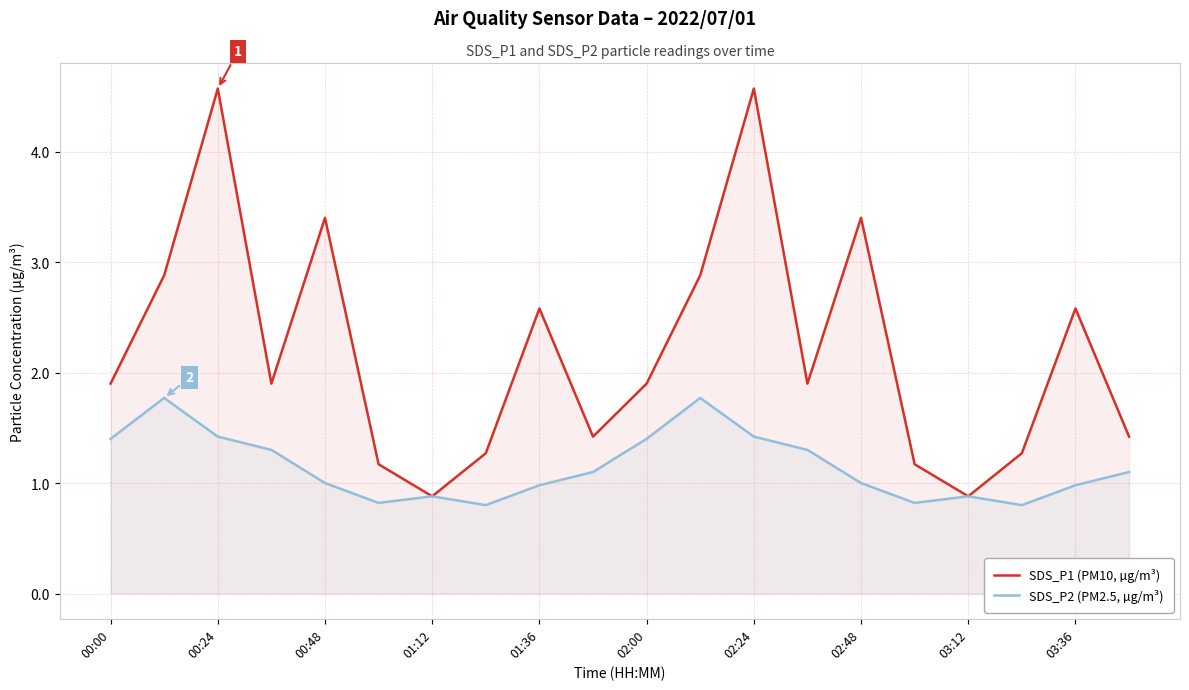

Which series has the widest spread of values?

SDS_P1 (PM10, µg/m³)